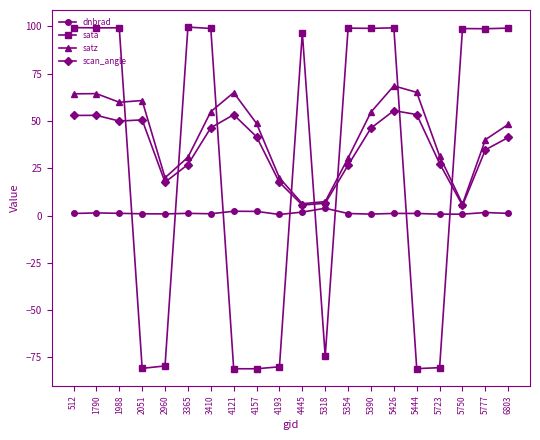

How many categories are shown in the chart?

20